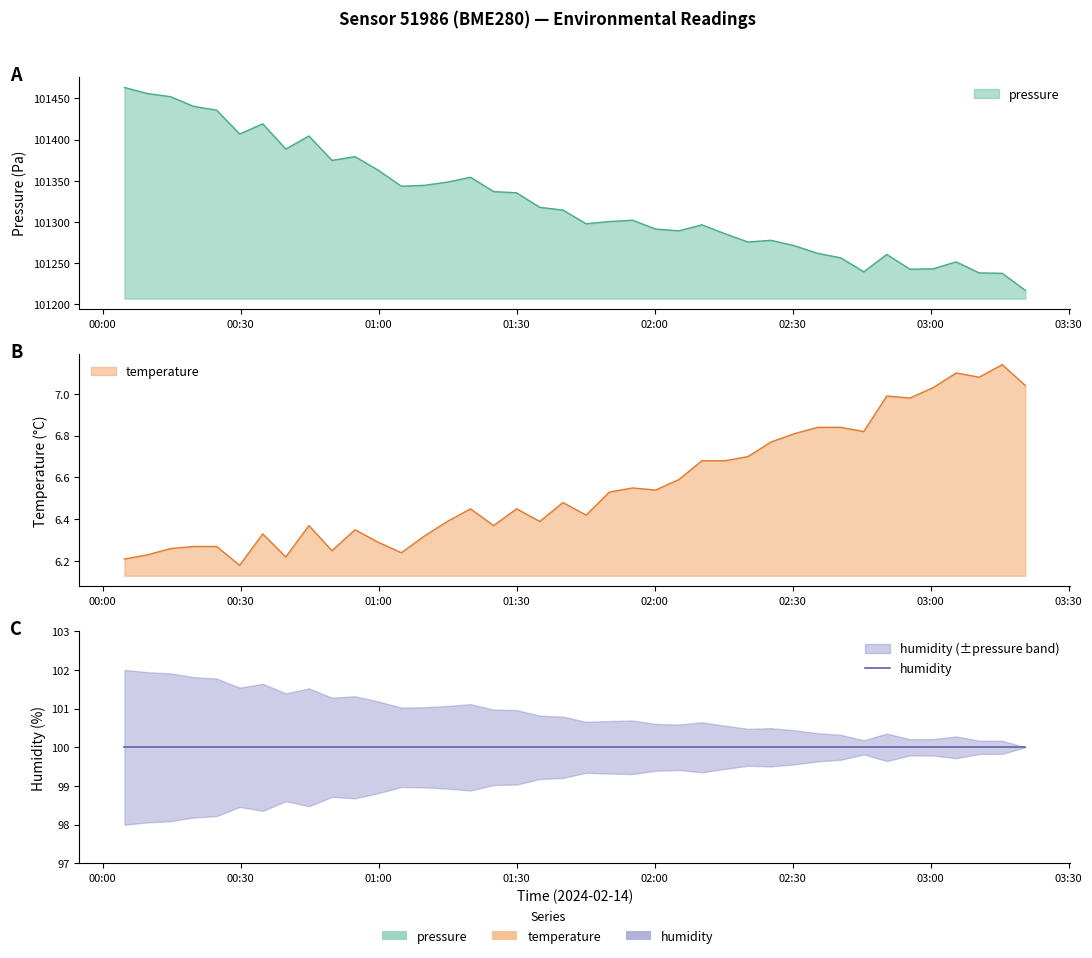

True or false: pressure and temperature intersect in this chart.

False